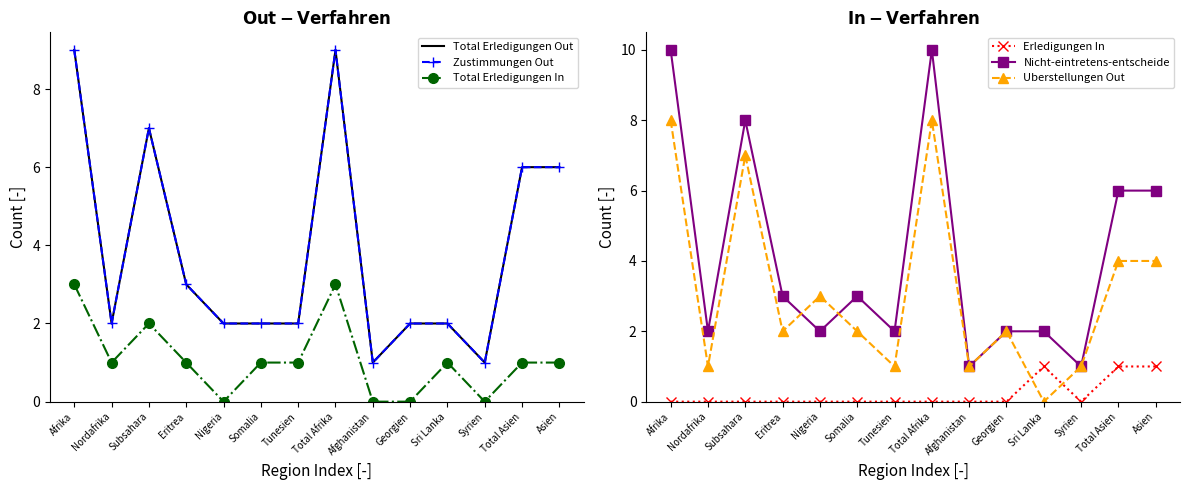

In Nicht-eintretens-entscheide, how many points are lower than both neighbors (excluding endpoints)?

5